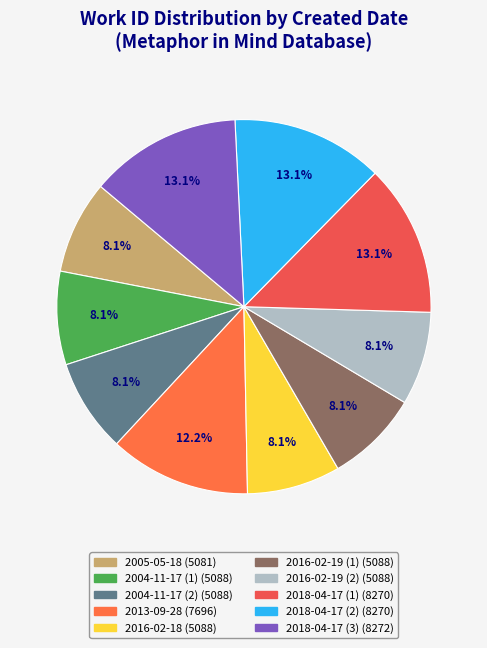

What percentage do 2016-02-19 (2) and 2004-11-17 (1) together represent?

16.1%